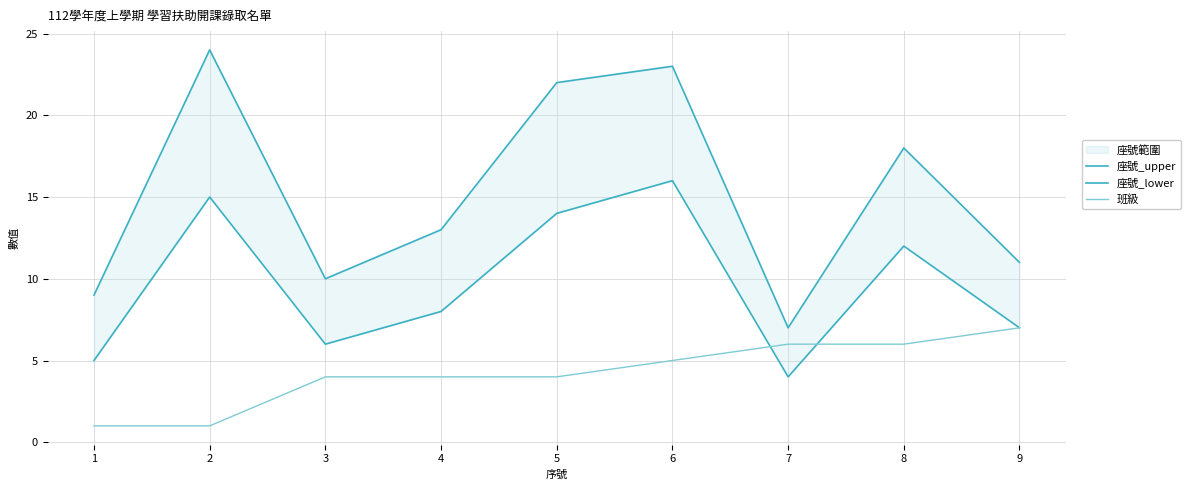

At which category is the sum across all series the highest?

6